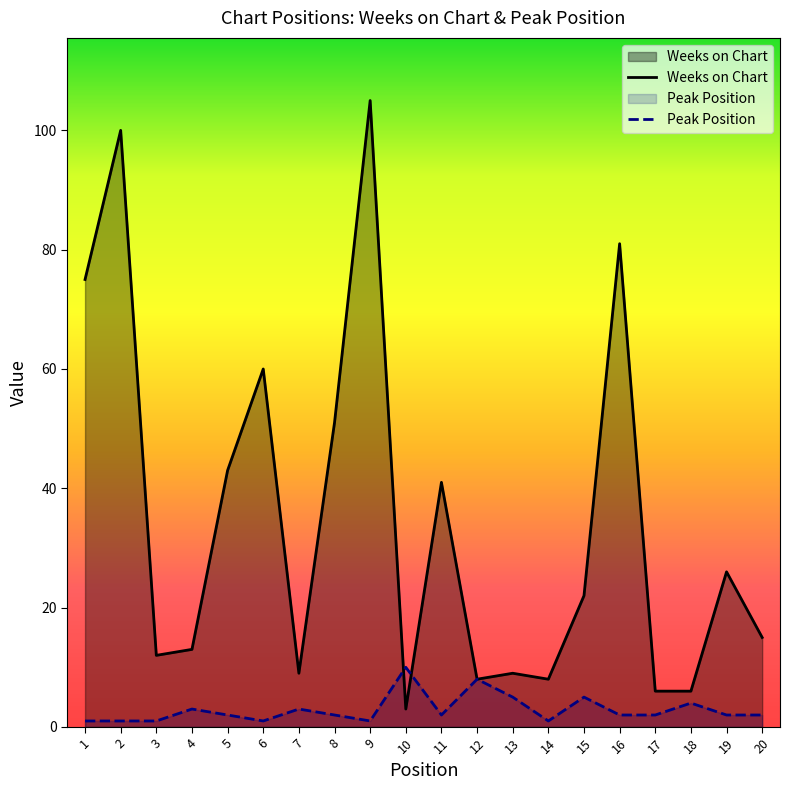

In Peak Position, how many points are higher than both neighbors (excluding endpoints)?

6